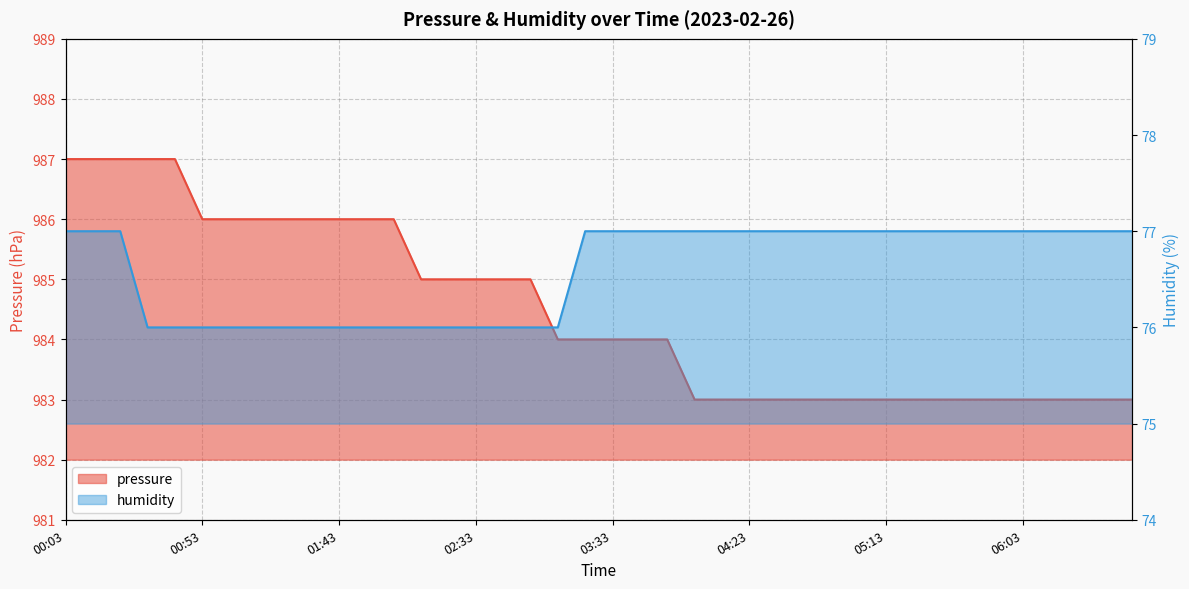

What position from the left is 06:23?

38